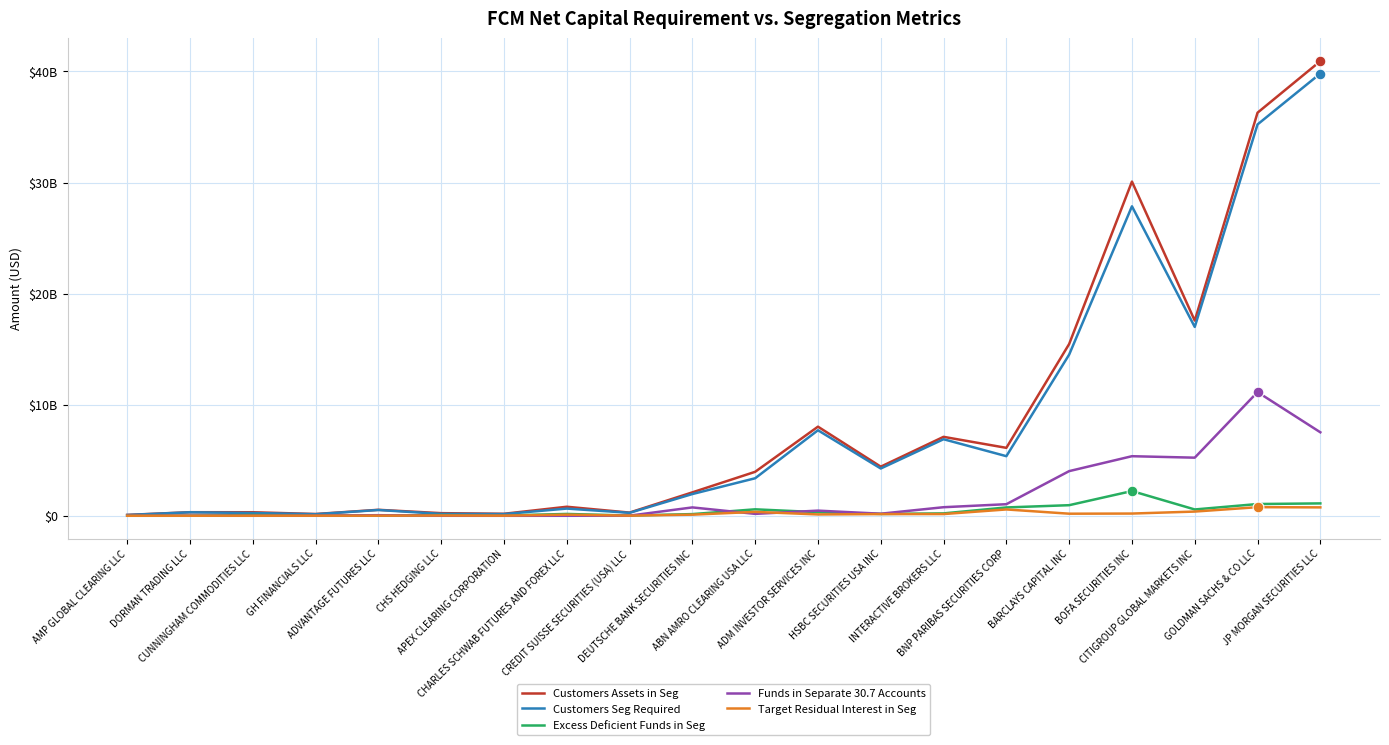

At which category is the sum across all series the highest?

JP MORGAN SECURITIES LLC